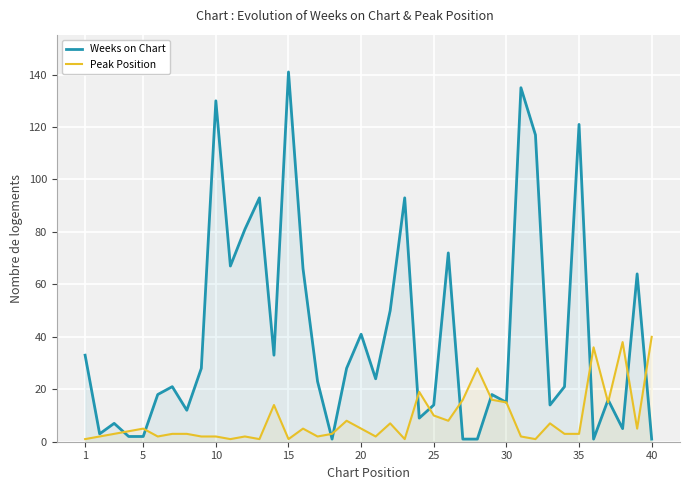

List the series in order of their peak value, lowest first.

Peak Position, Weeks on Chart